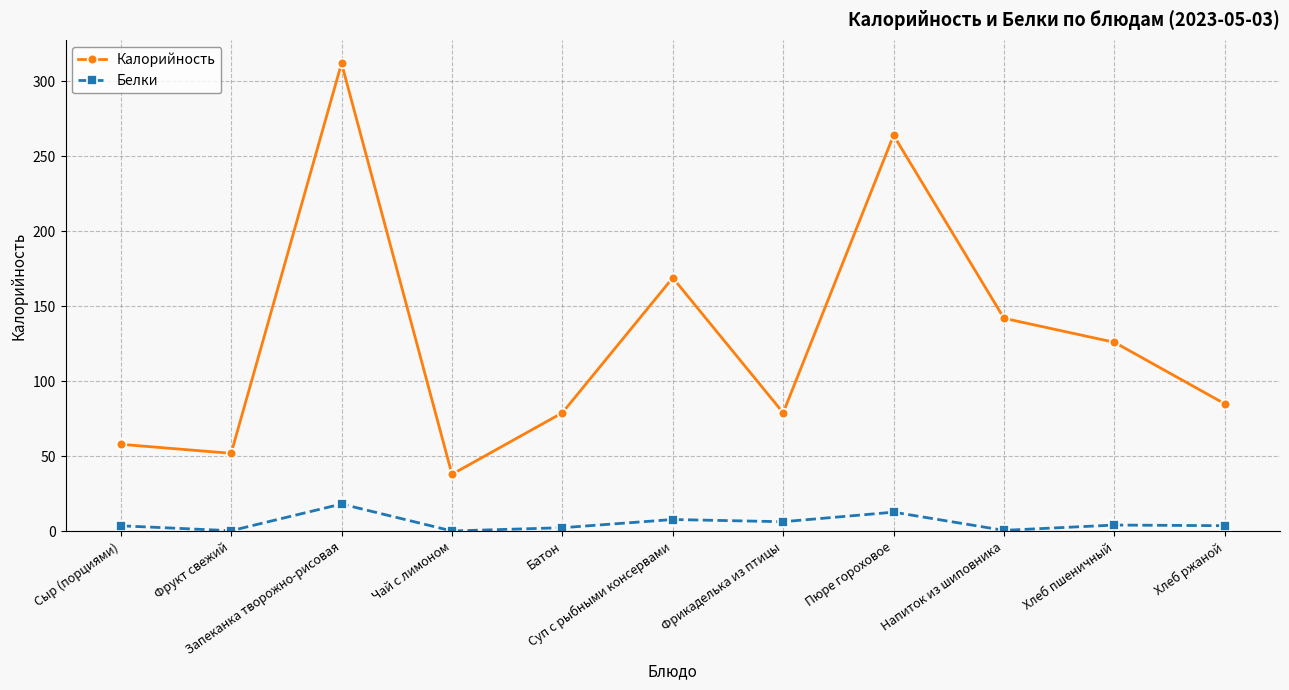

What is the maximum value shown in the chart?

312.0